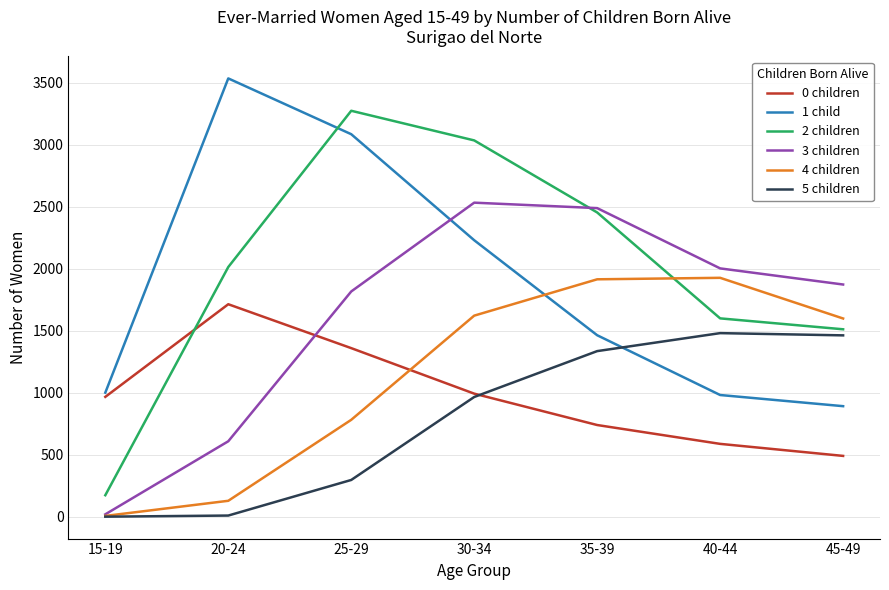

At which category is the sum across all series the highest?

30-34